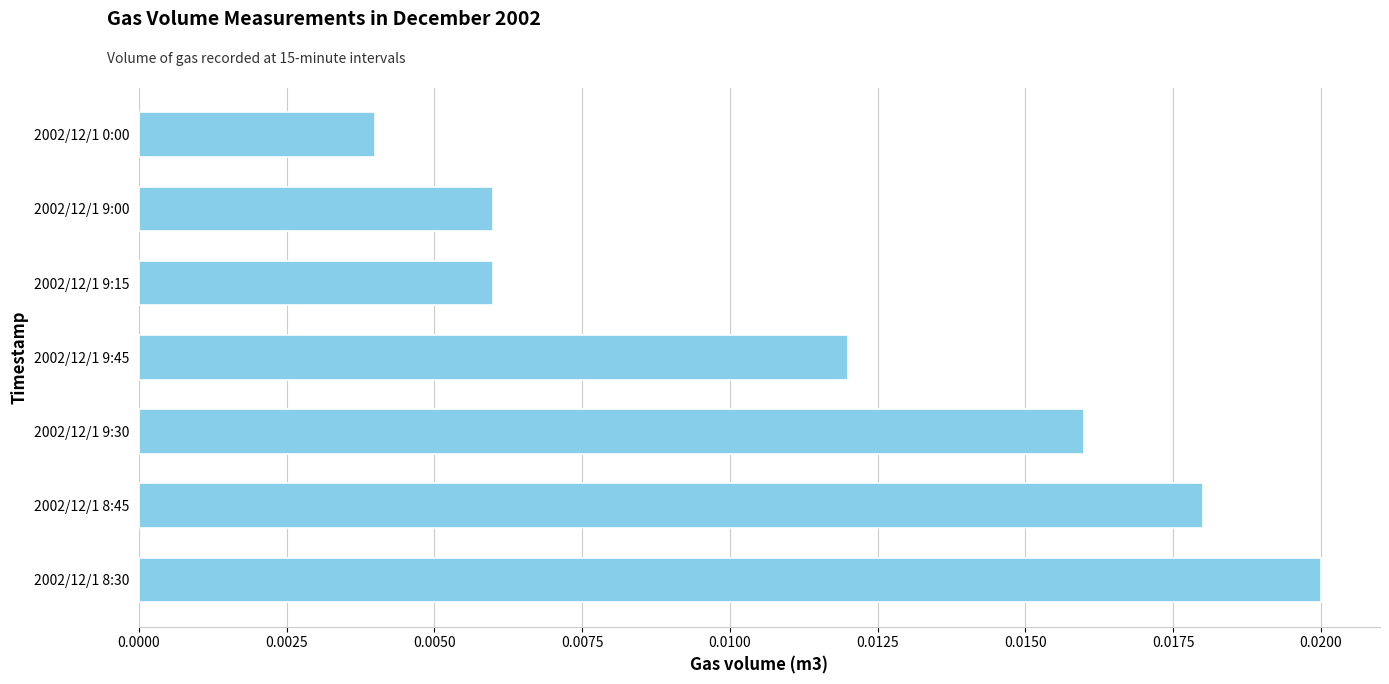

Which has a higher value, 2002/12/1 9:30 or 2002/12/1 8:45?

2002/12/1 8:45